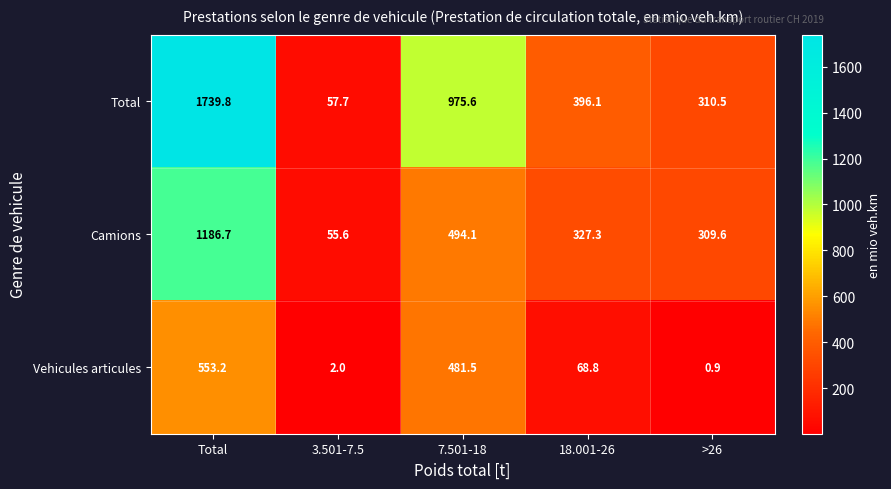

At which category is the sum across all series the highest?

Total